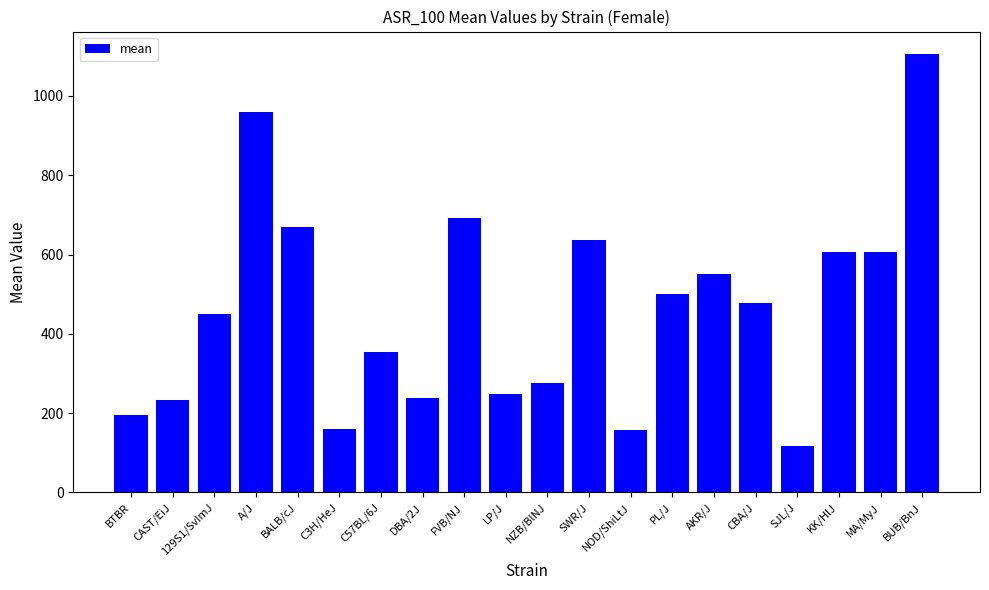

What is the greatest value displayed?

1107